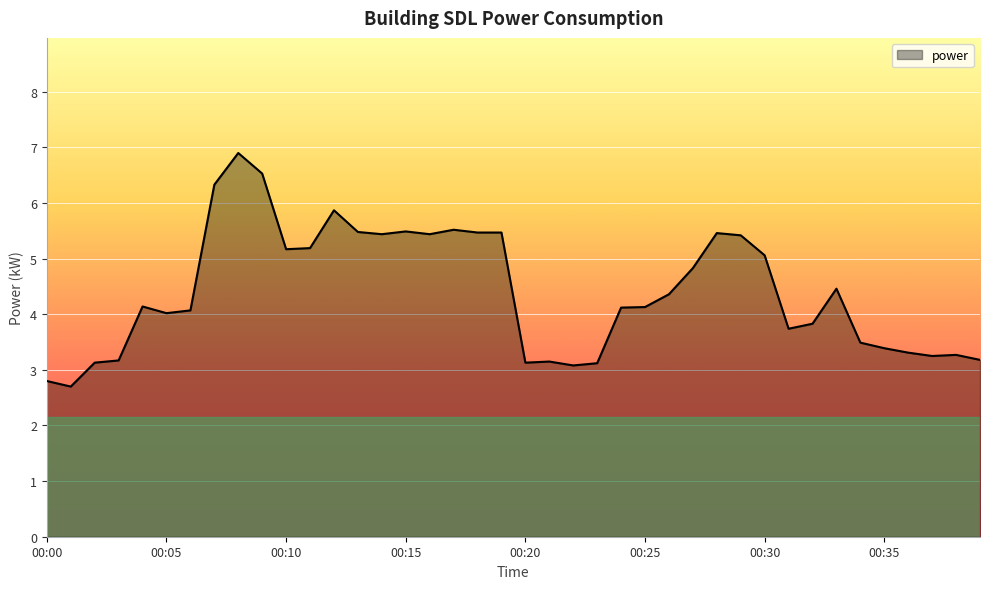

What is the minimum value shown in the chart?

2.7